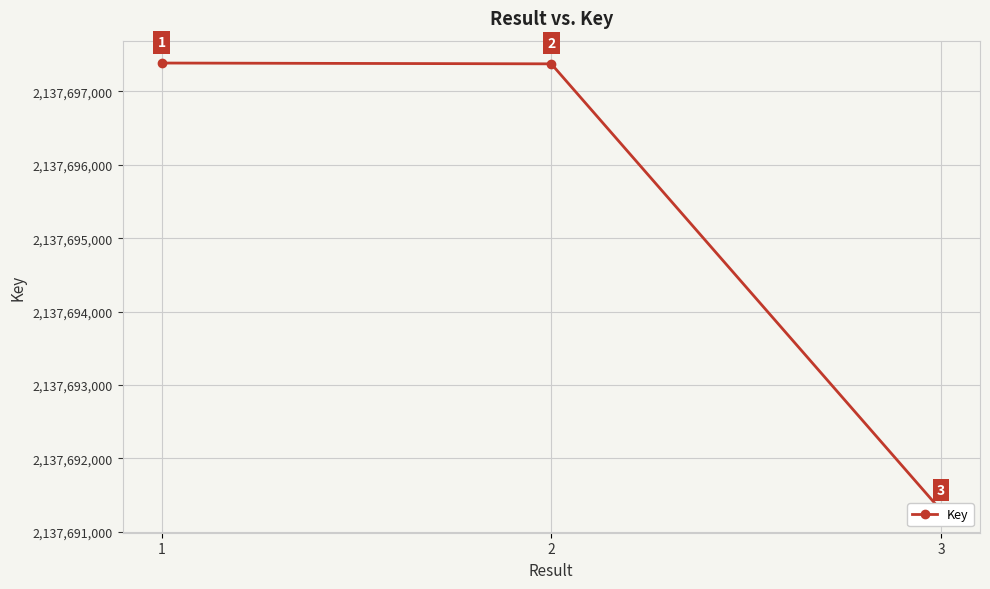

At which category does the chart reach its peak across all series?

1